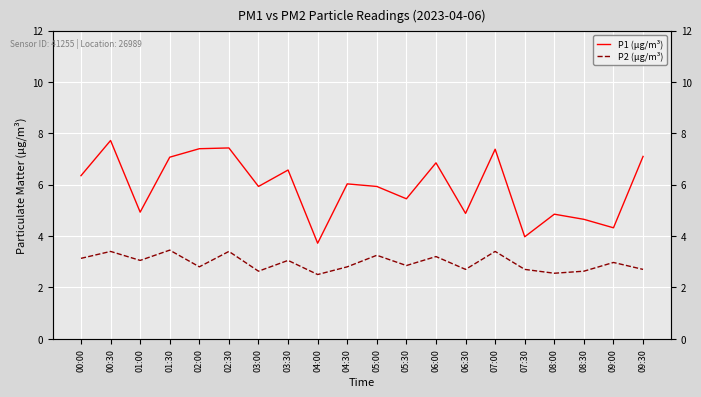

What is the smallest value displayed?

2.5